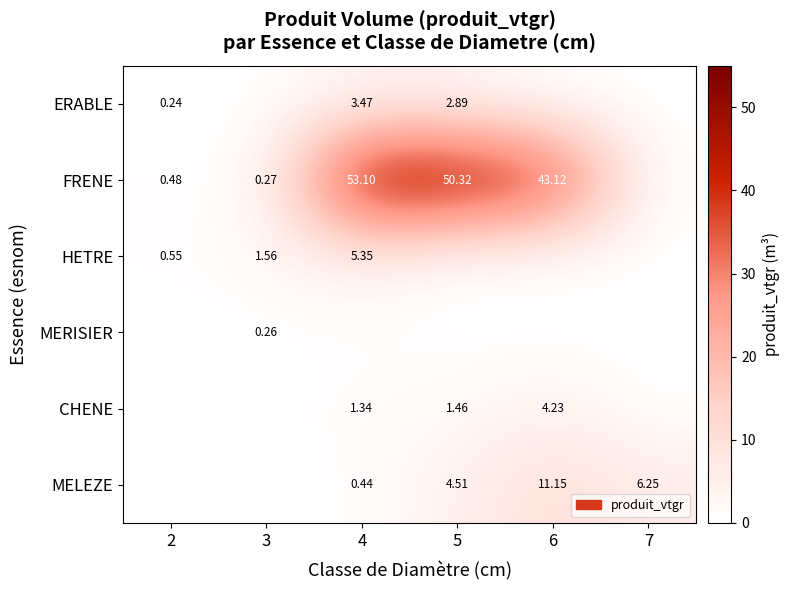

How many values in the FRENE series exceed 43?

3